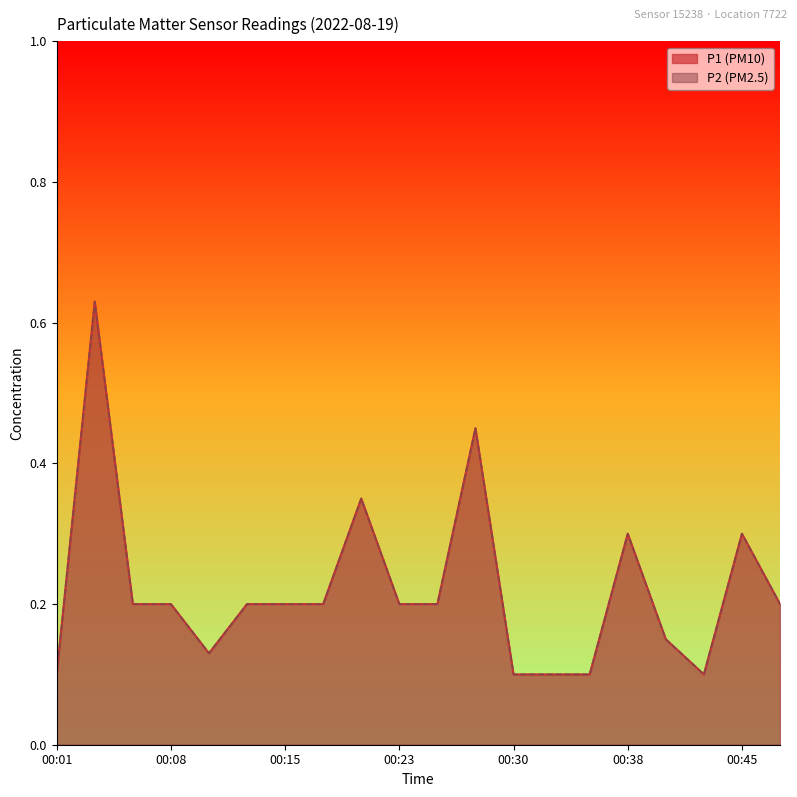

True or false: P1 and P2 intersect in this chart.

False